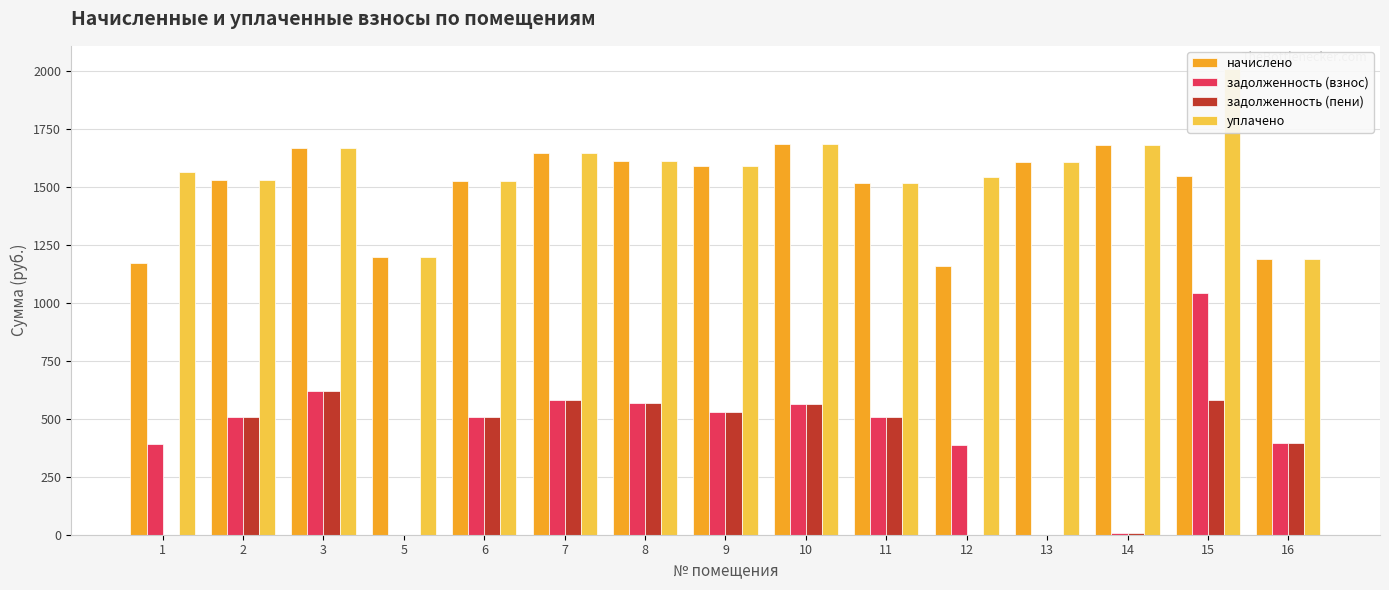

Which label corresponds to the smallest value in the chart?

5